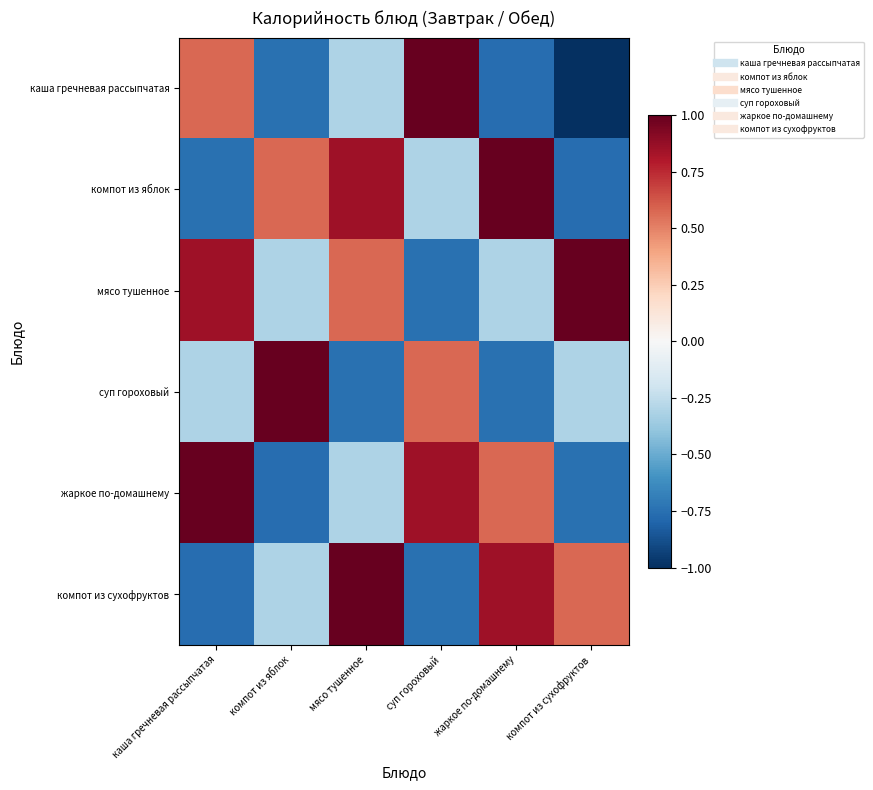

What is the maximum value shown in the chart?

1.0